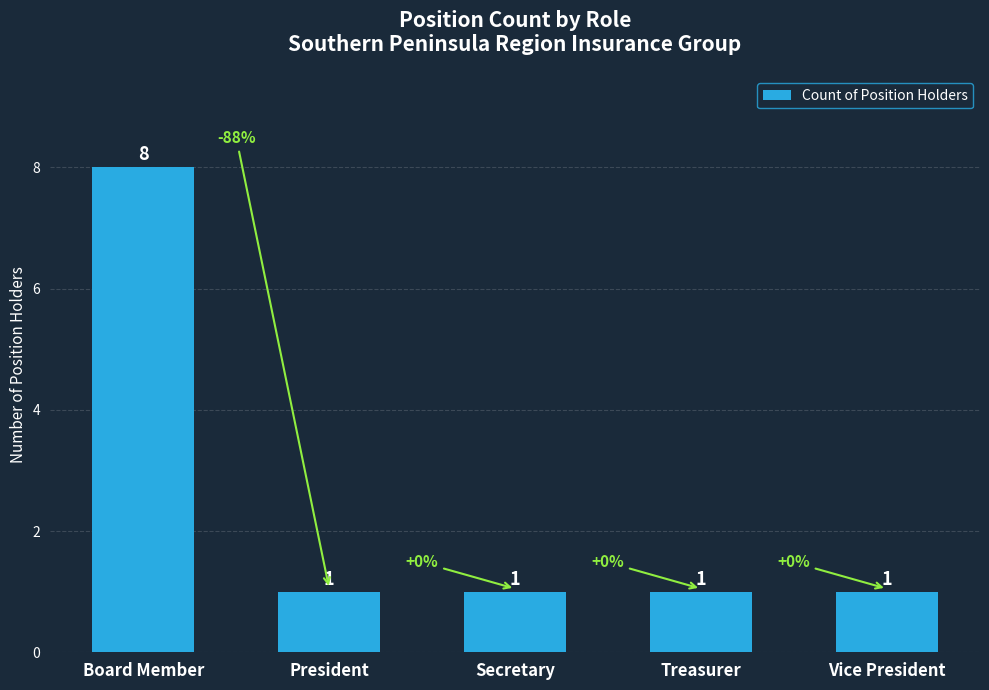

The chart shows a value of 1 at President. True or false?

True